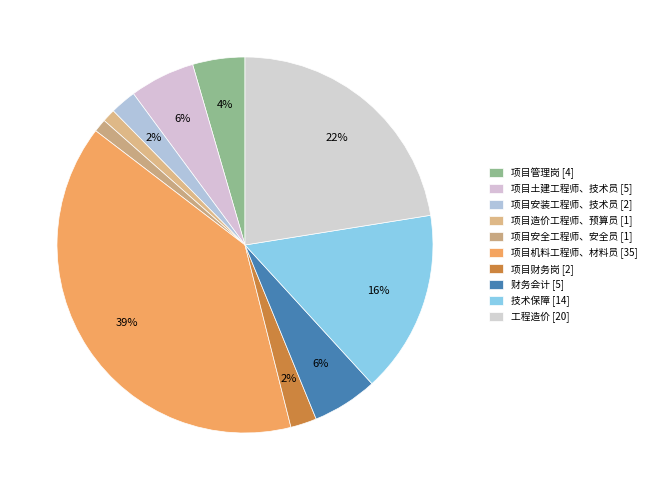

How many segments does this pie chart have?

10